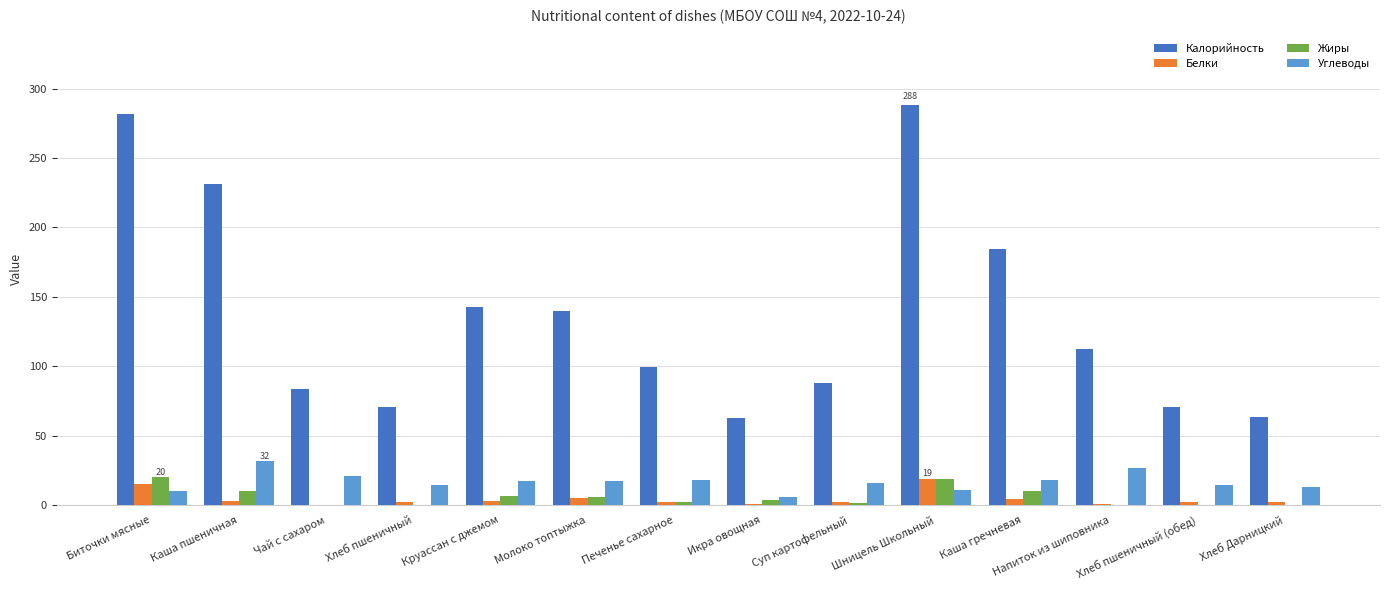

How many distinct data groups are displayed?

4